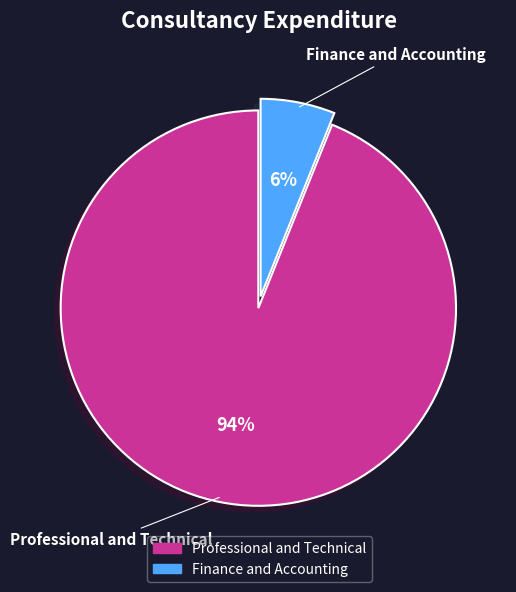

How many slices are in this pie chart?

2